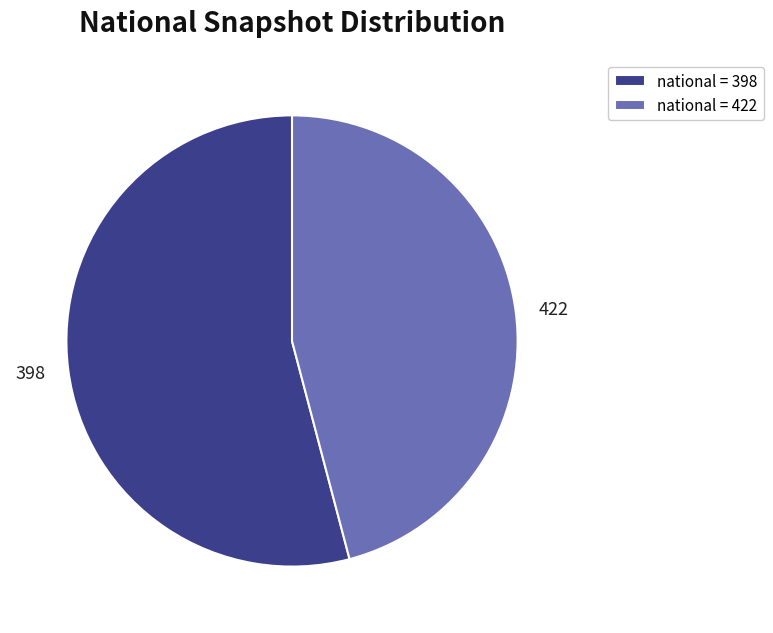

Does any single category account for the majority?

Yes